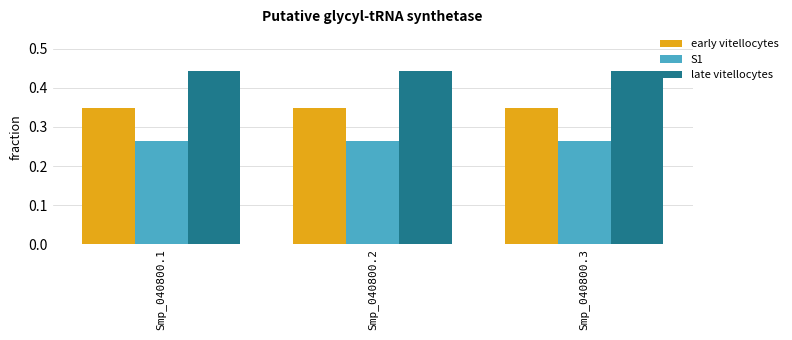

The value of late vitellocytes at Smp_040800.1 is 0.6. True or false?

False